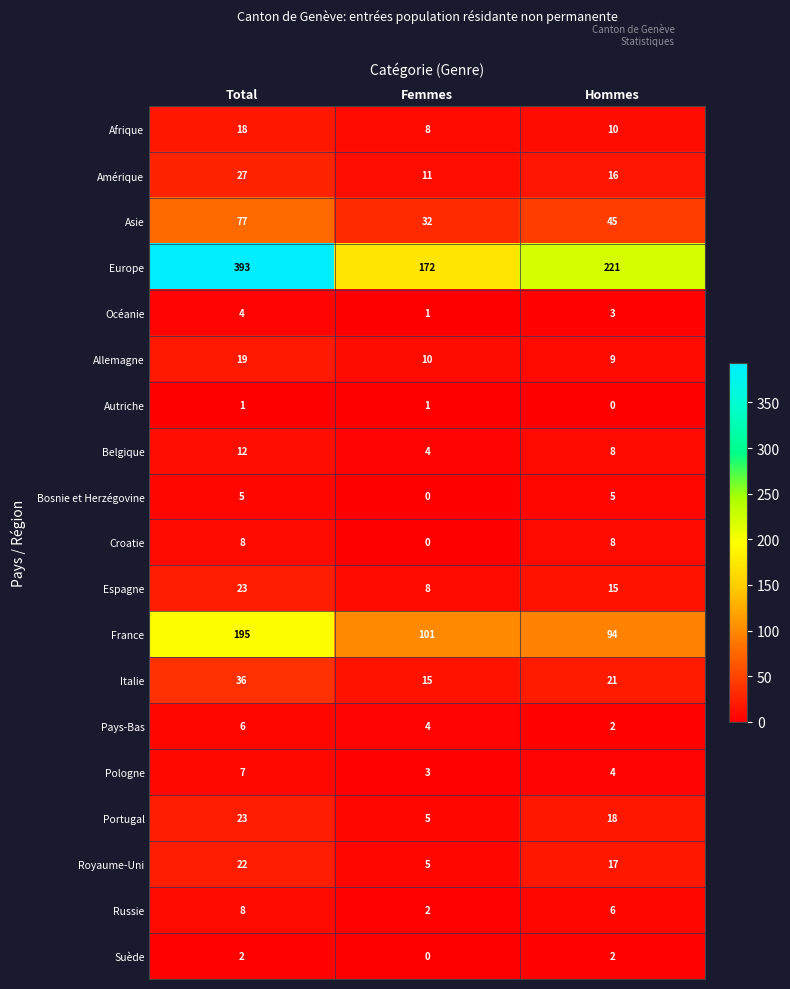

Rank the categories by Allemagne value from highest to lowest.

Total, Femmes, Hommes